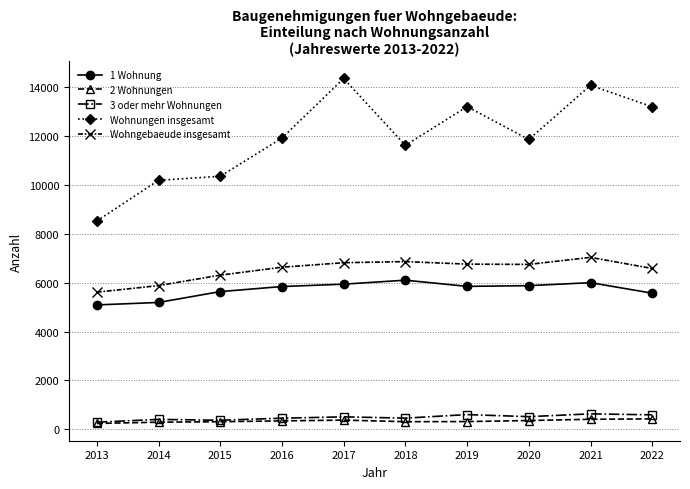

What is the spread (max minus min) of values at 2019?

12903